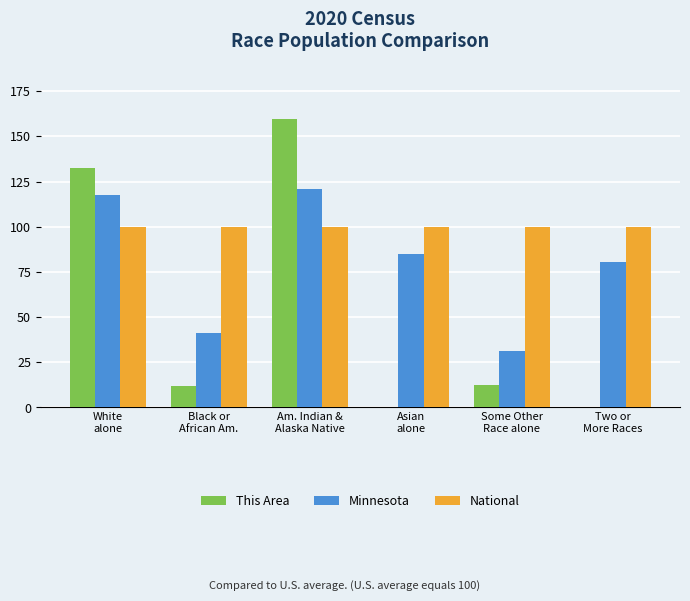

Are the bars horizontal?

No